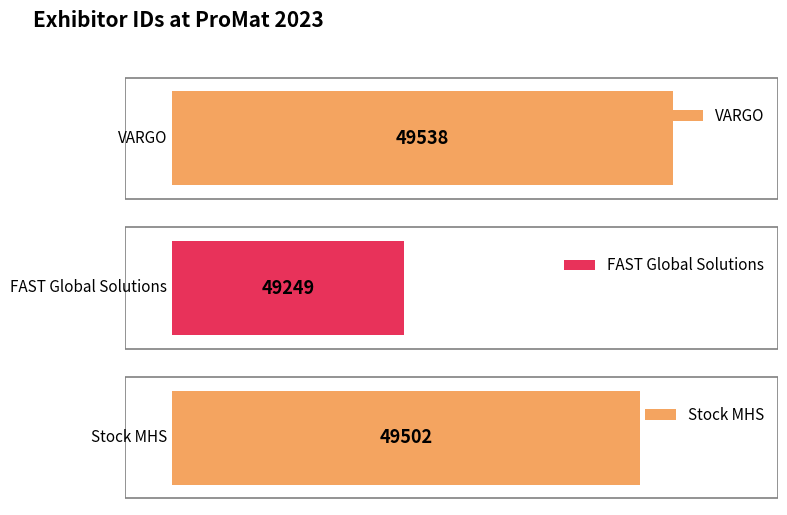

At which label does the data first exceed 49502?

VARGO